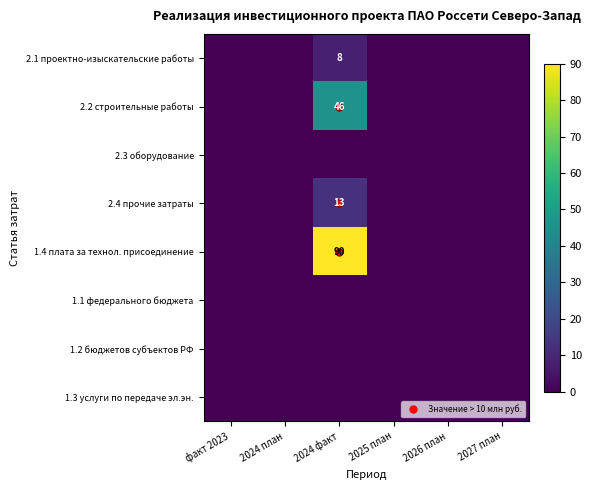

Is the value of 1.3 услуги по передаче эл.эн. at факт 2023 greater than the value of 2.3 оборудование at 2024 факт?

No